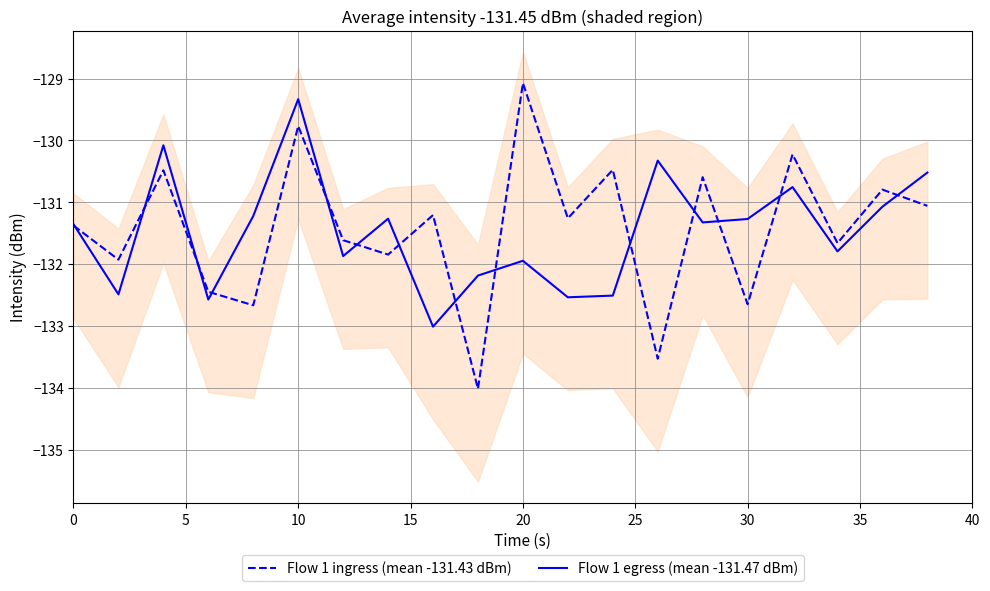

True or false: Flow 1 ingress (mean -131.43 dBm) has a value of -32.9 at 30.

False